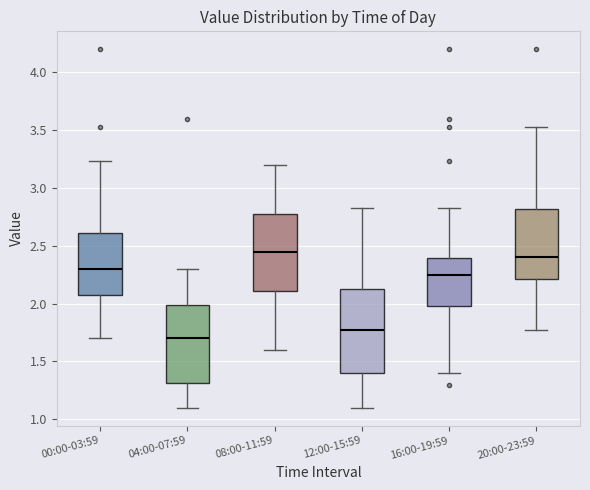

Which box's median line is the lowest?

04:00-07:59